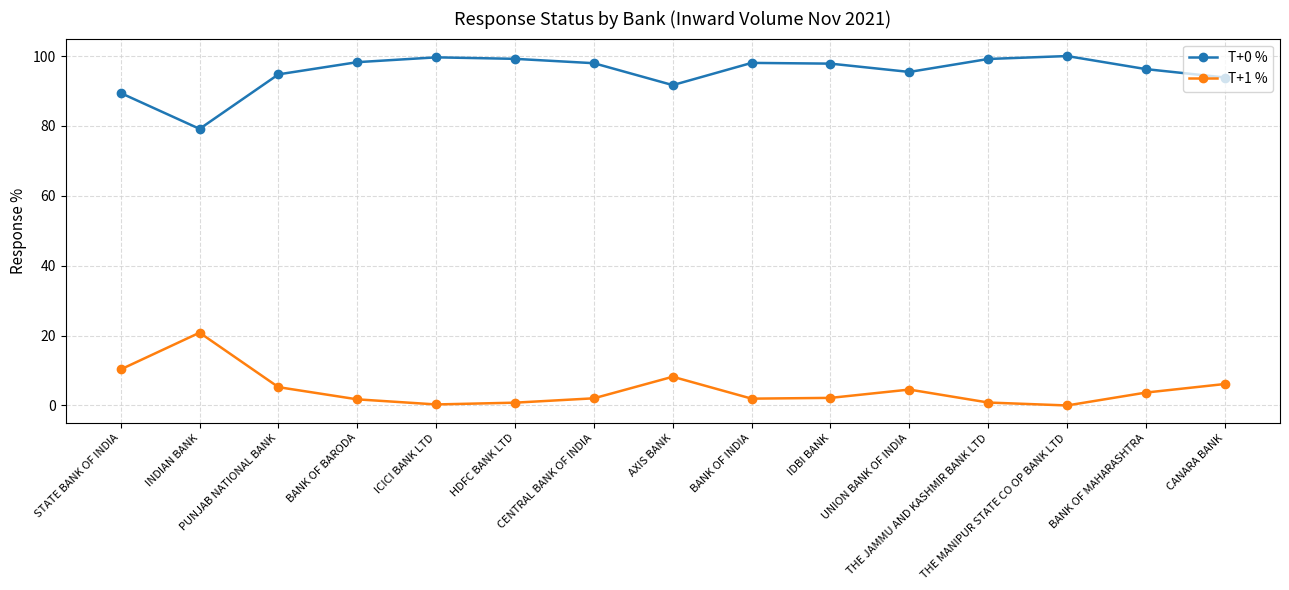

How many values in the T+0 % series exceed 97?

8